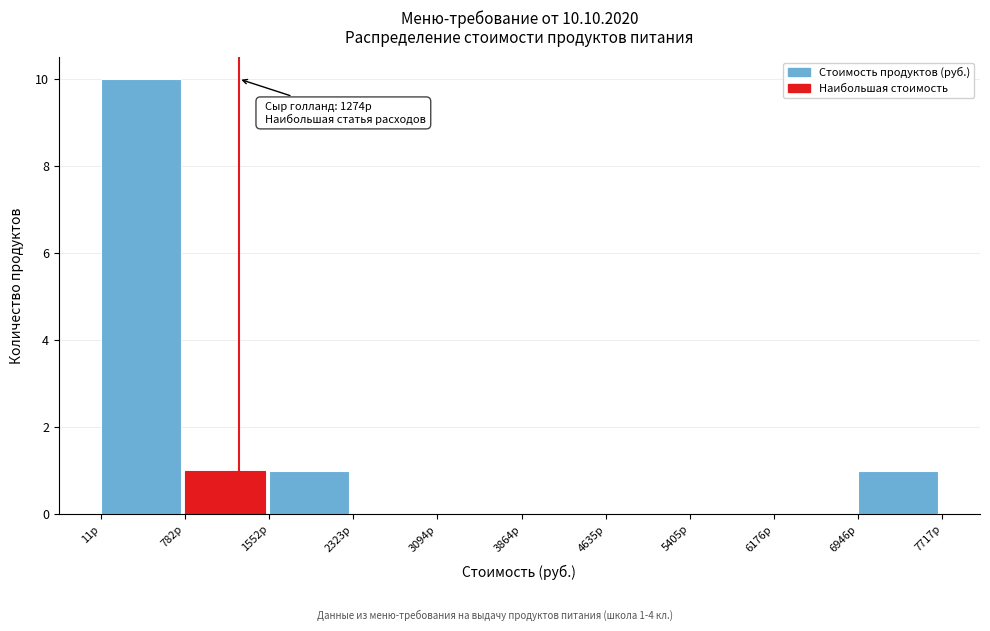

Over which range of the x-axis is the bar tallest?

0 to 800